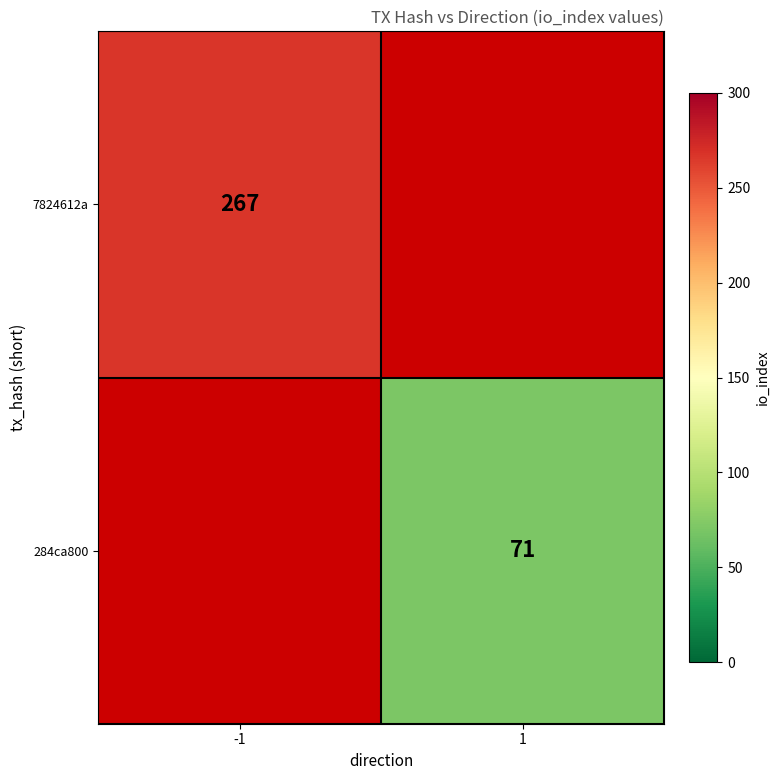

The value of 7824612a at -1 is 419. True or false?

False